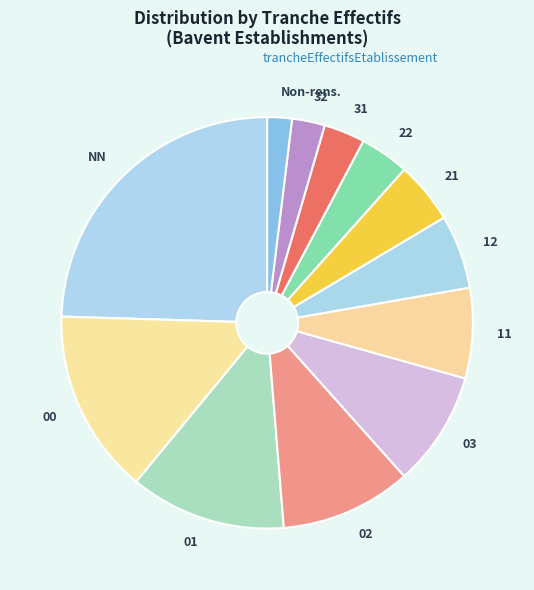

Count the number of slices in the pie.

12